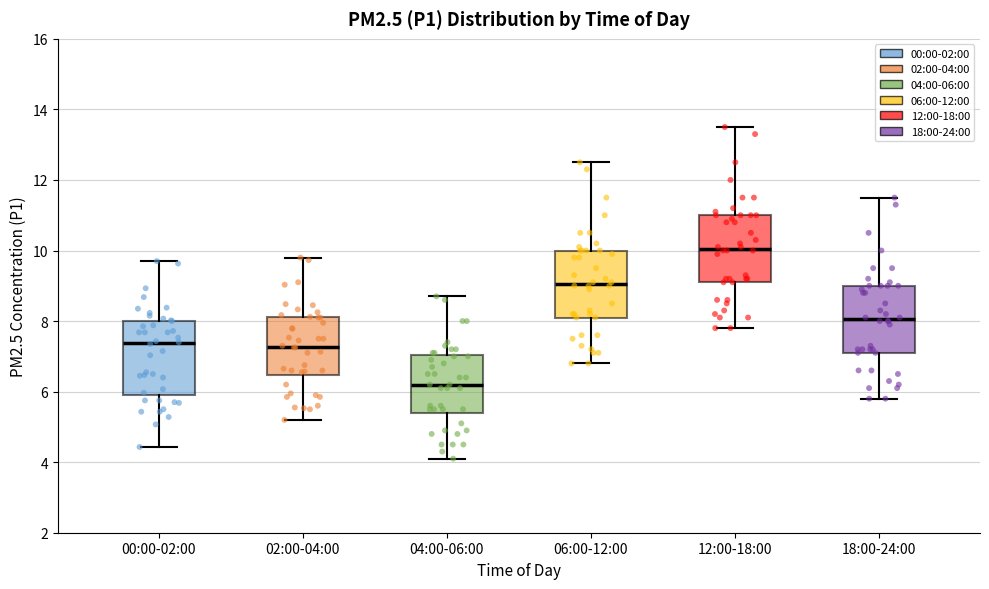

Reading left to right, transcribe this box plot: for each box, give where its median line is, the range the box spans, and where its two whiskers end, as read against the y-axis. The values are not printed on the chart, so give them approximately, as read against the axis.

00:00-02:00: median 7.4, box 6.0 to 8.0, whiskers 4.4 to 9.8
02:00-04:00: median 7.2, box 6.4 to 8.2, whiskers 5.2 to 9.8
04:00-06:00: median 6.2, box 5.4 to 7.0, whiskers 4.2 to 8.8
06:00-12:00: median 9.0, box 8.2 to 10.0, whiskers 6.8 to 12.6
12:00-18:00: median 10.0, box 9.2 to 11.0, whiskers 7.8 to 13.6
18:00-24:00: median 8.0, box 7.2 to 9.0, whiskers 5.8 to 11.6